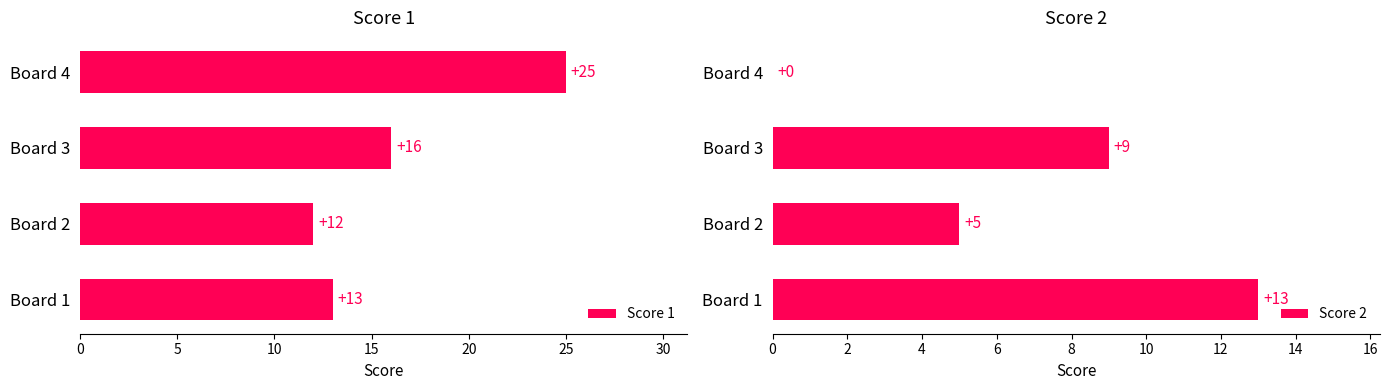

What is the maximum value for Score 1?

25